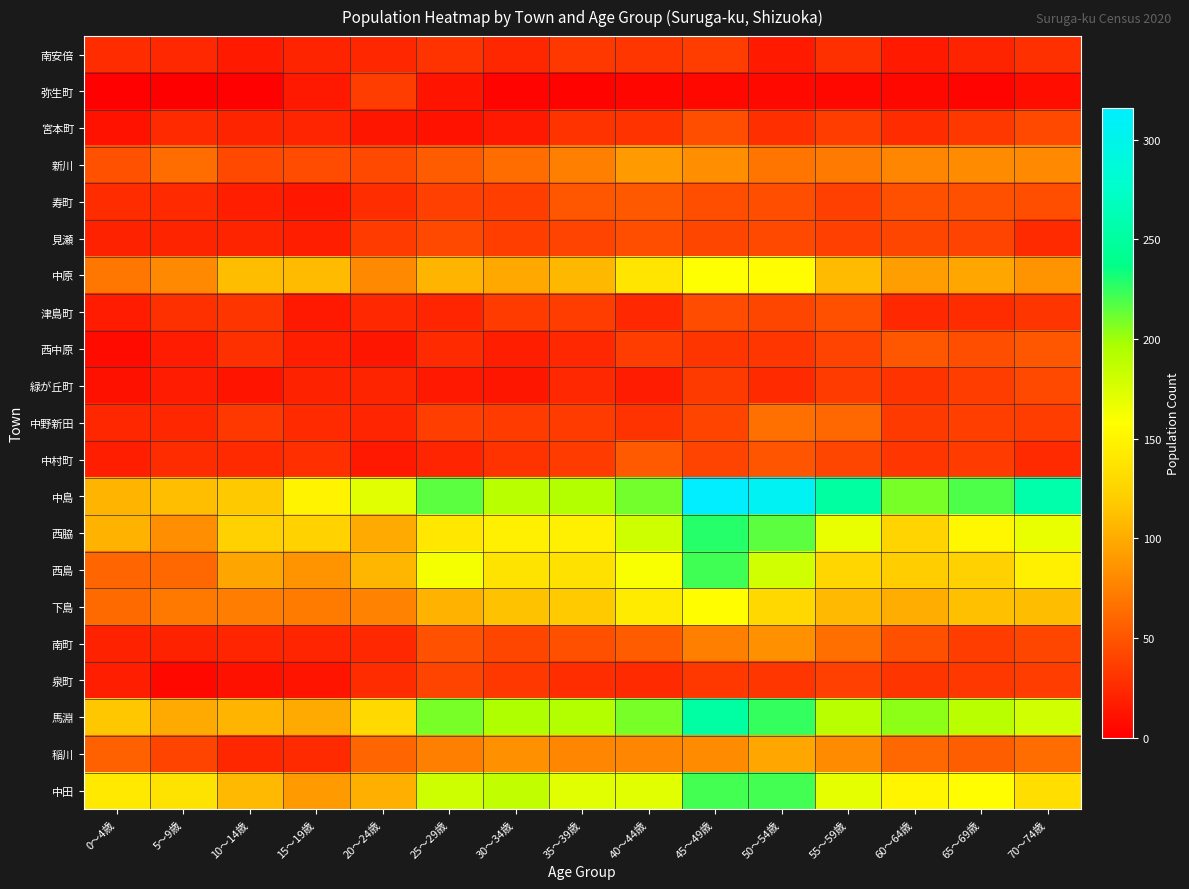

What is the total value across all series at 70～74歳?

1636